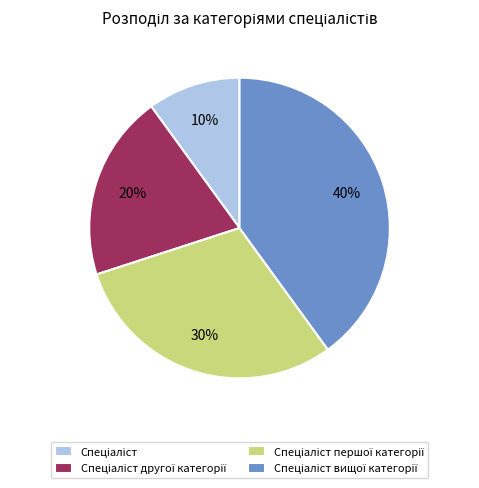

Is there a majority slice in this chart?

No